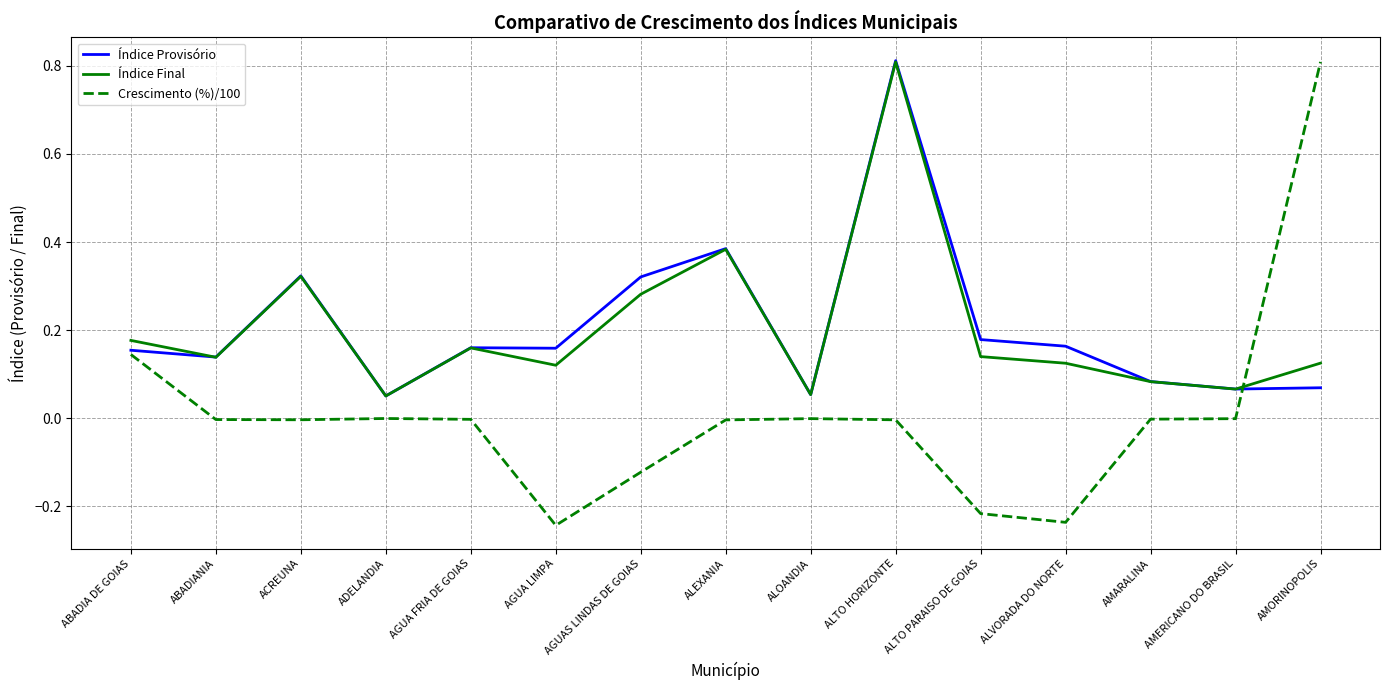

Which series has the widest spread of values?

Crescimento (%)/100